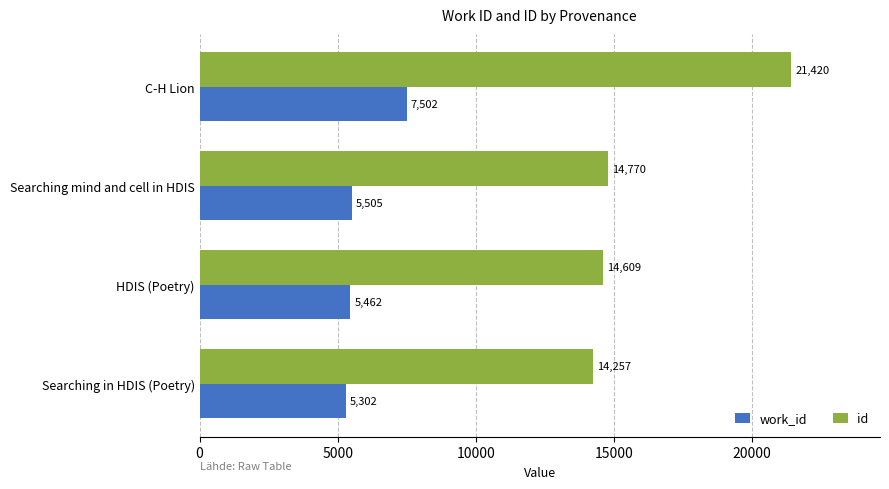

The id series shows 9427 at C-H Lion. True or false?

False